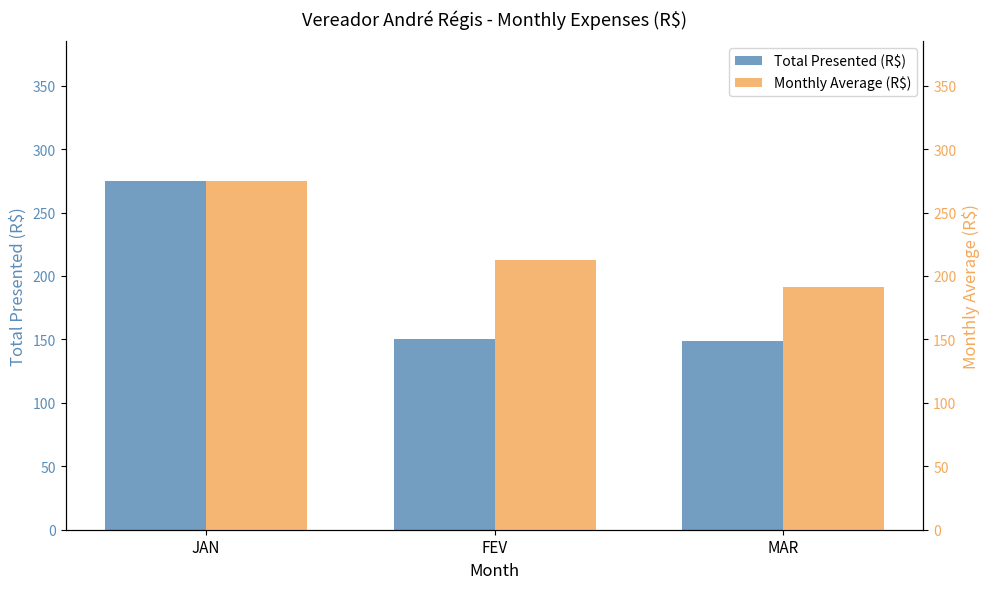

How many groups of bars are there?

3